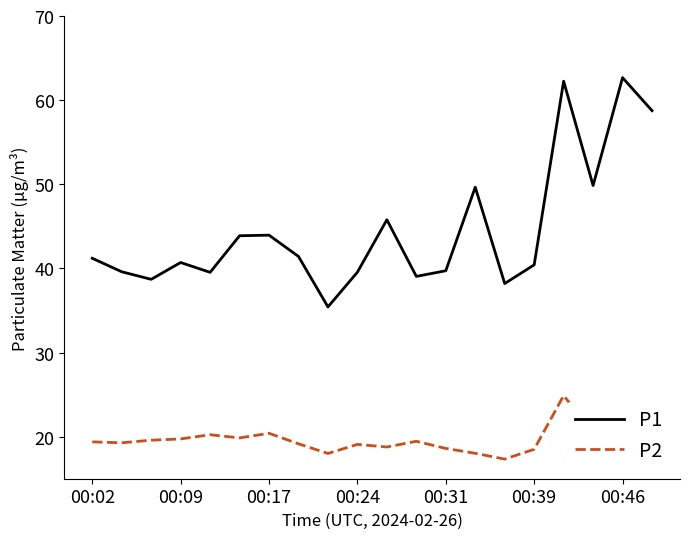

Which series has the largest total across all categories?

P1